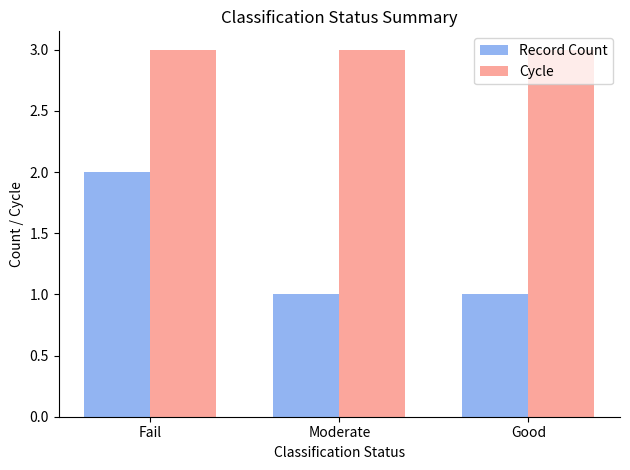

What is the sum of the Record Count values at Good and Moderate?

2